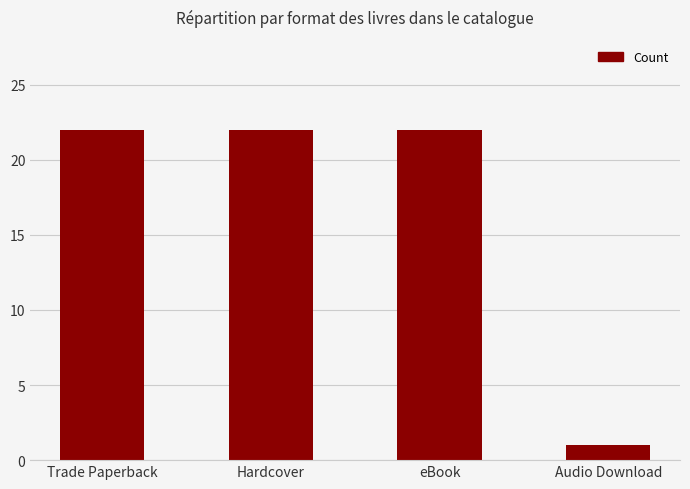

Is it true that the value at eBook is 38?

False